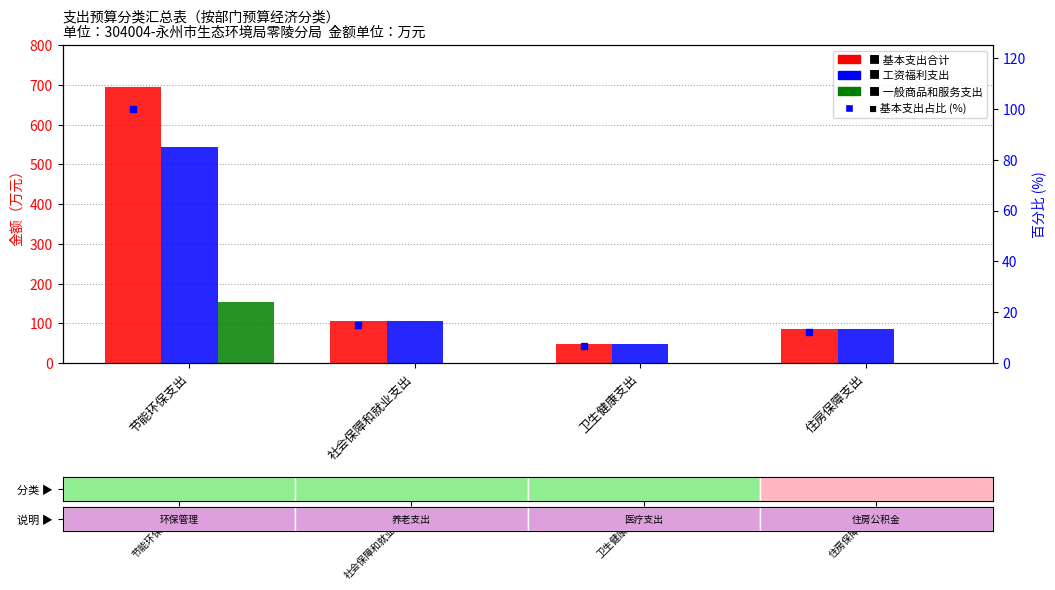

What are all the series names shown in the legend?

基本支出合计, 工资福利支出, 一般商品和服务支出, 基本支出占比 (%)